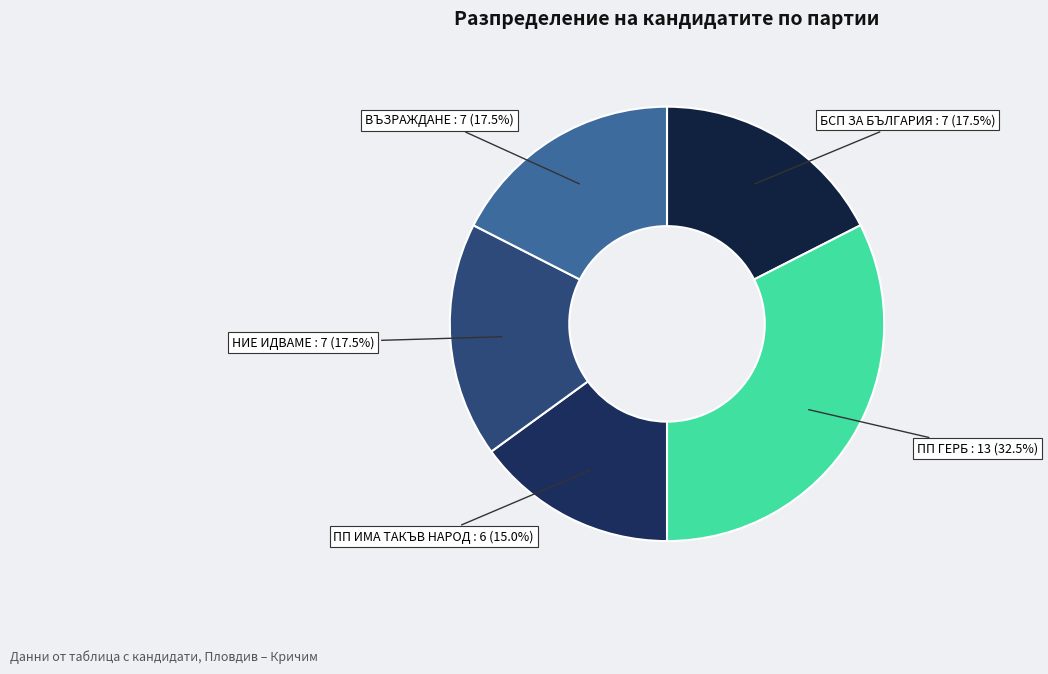

To the nearest percent, what is the average slice percentage?

20%